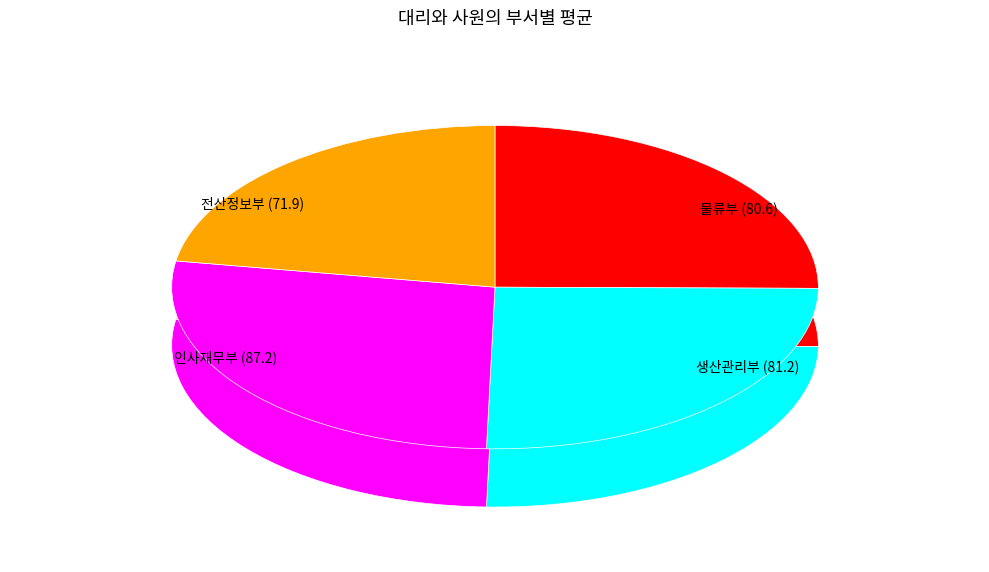

Count the number of slices in the pie.

4